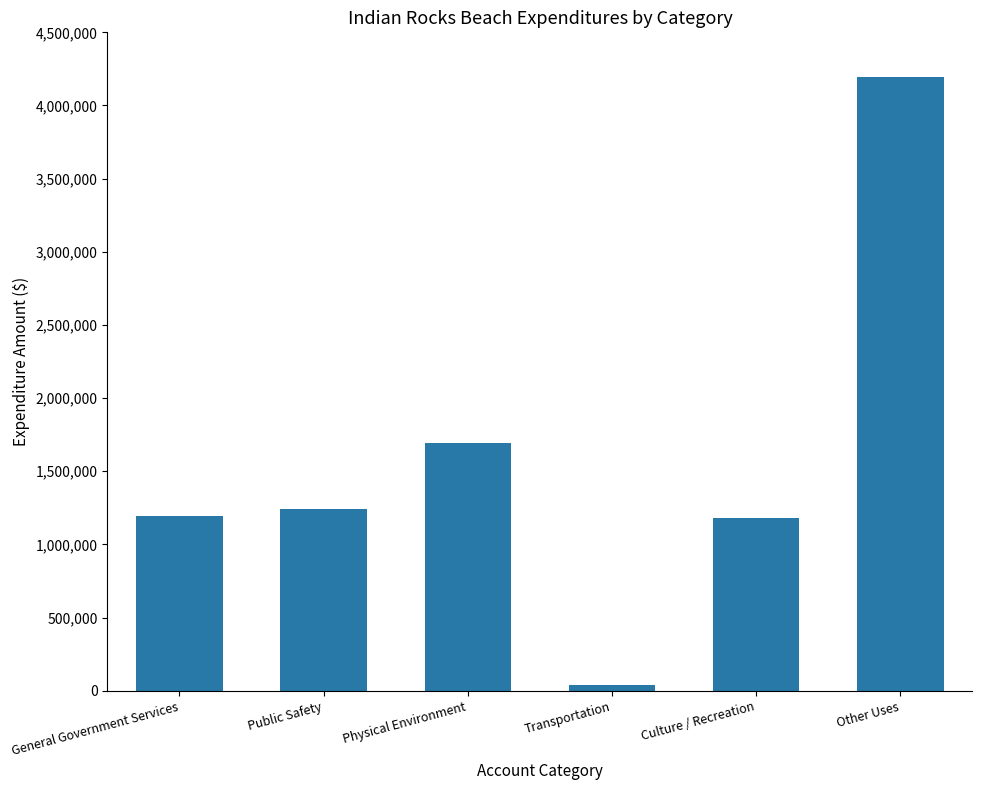

Which has a higher value, Culture / Recreation or Other Uses?

Other Uses